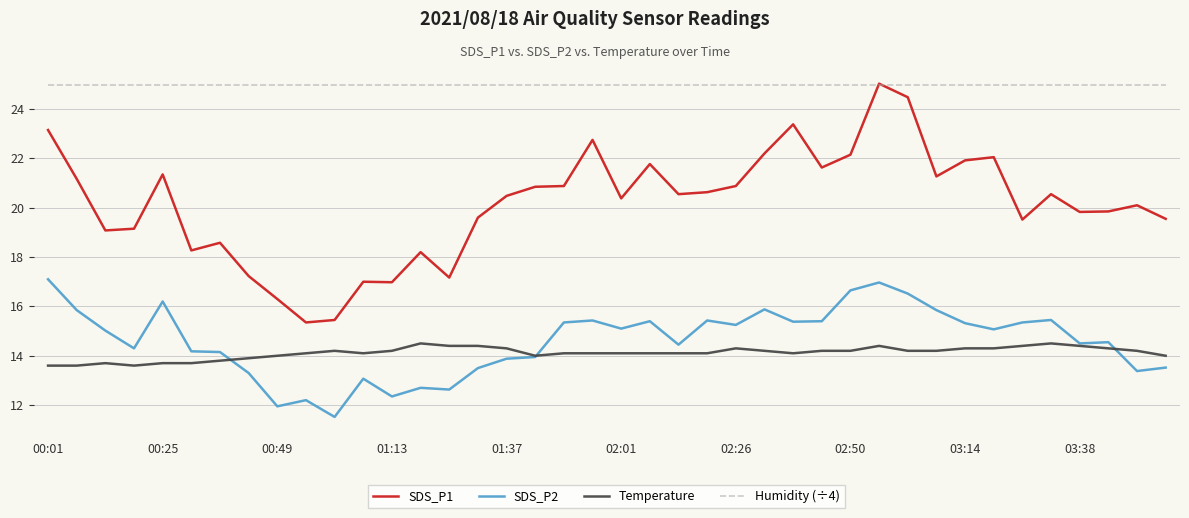

Which series has the largest total across all categories?

Humidity (÷4)